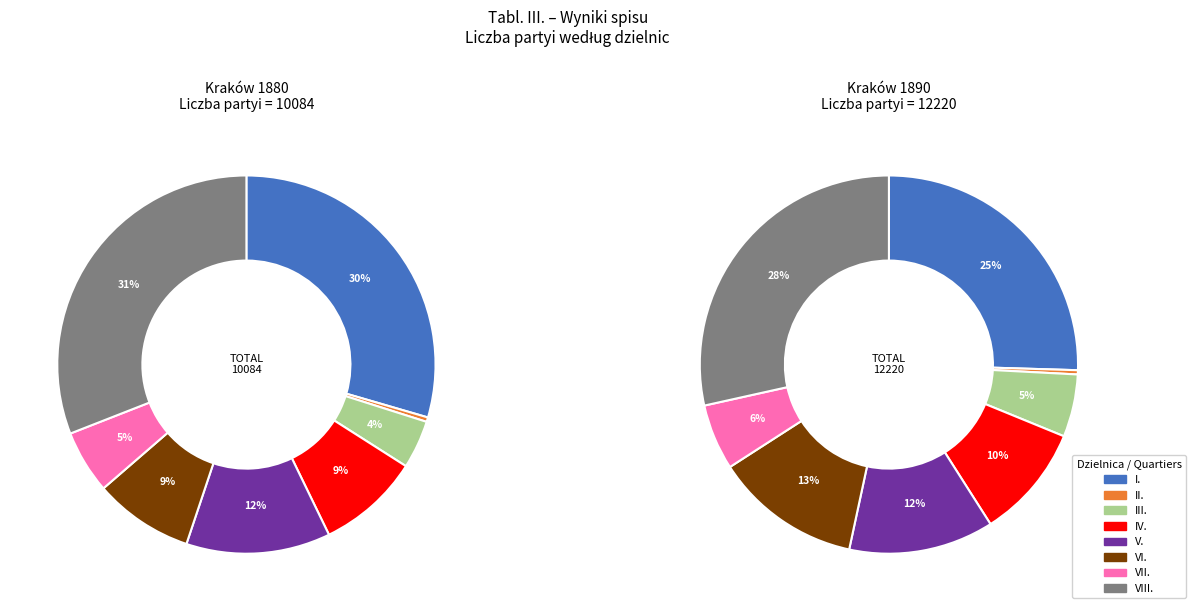

The 3 slice represents 9% of the pie. True or false?

True